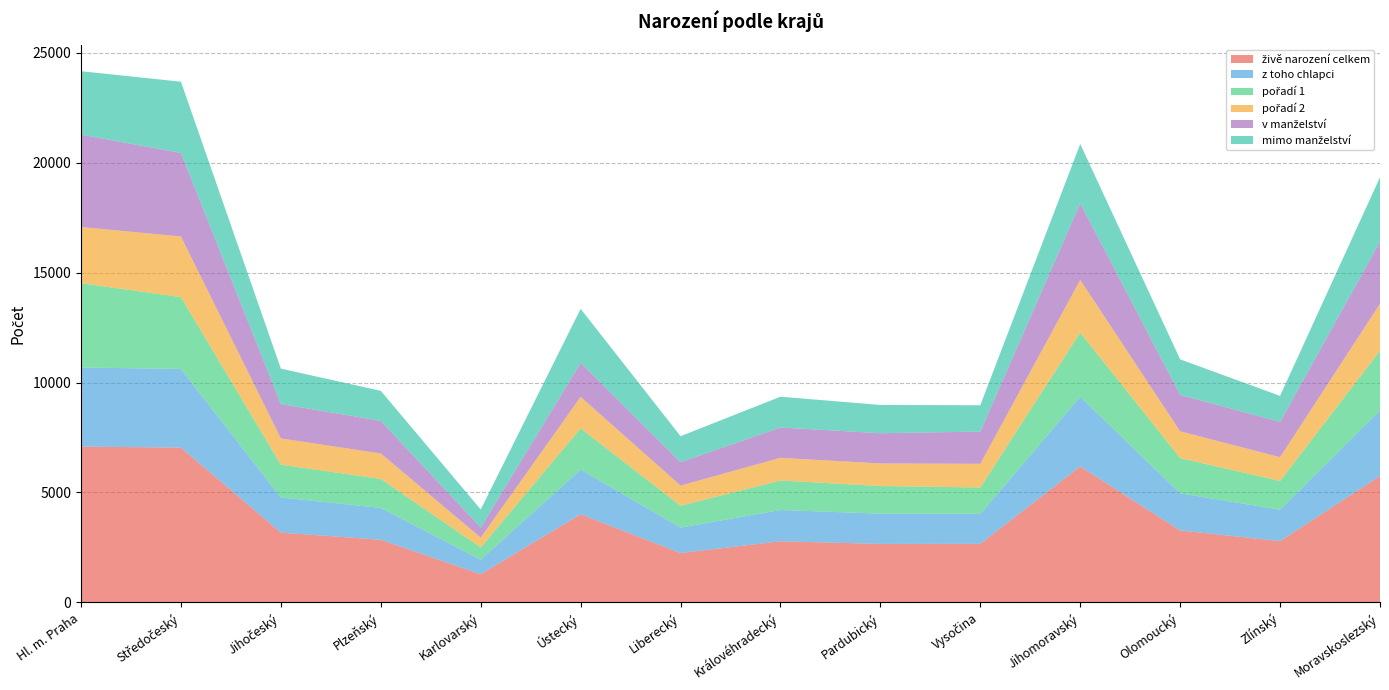

Reading left to right, extract all data points from this chart.

živě narození celkem: 7086	7040	3175	2849	1280	4006	2246	2780	2661	2663	6181	3272	2789	5751
z toho chlapci: 3595	3577	1597	1449	659	2035	1158	1422	1375	1364	3172	1690	1428	2984
pořadí 1: 3834	3268	1492	1319	561	1875	993	1342	1257	1200	2922	1601	1307	2714
pořadí 2: 2557	2755	1193	1156	446	1430	916	1031	1026	1077	2391	1219	1079	2133
v manželství: 4200	3801	1565	1486	462	1550	1066	1381	1375	1466	3491	1655	1609	2831
mimo manželství: 2886	3239	1610	1363	818	2456	1180	1399	1286	1197	2690	1617	1180	2920